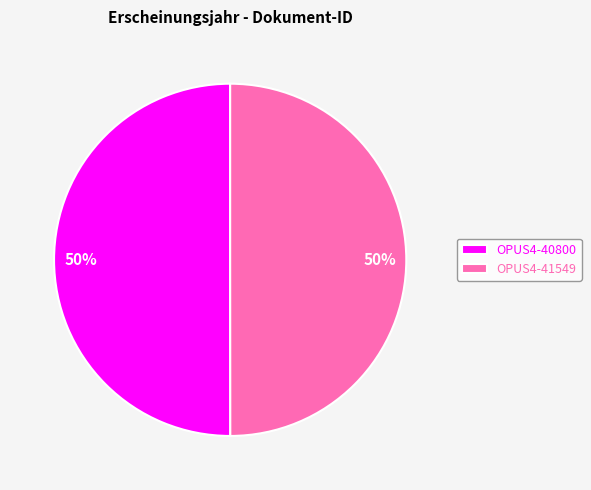

To the nearest percent, what is the average slice percentage?

50%